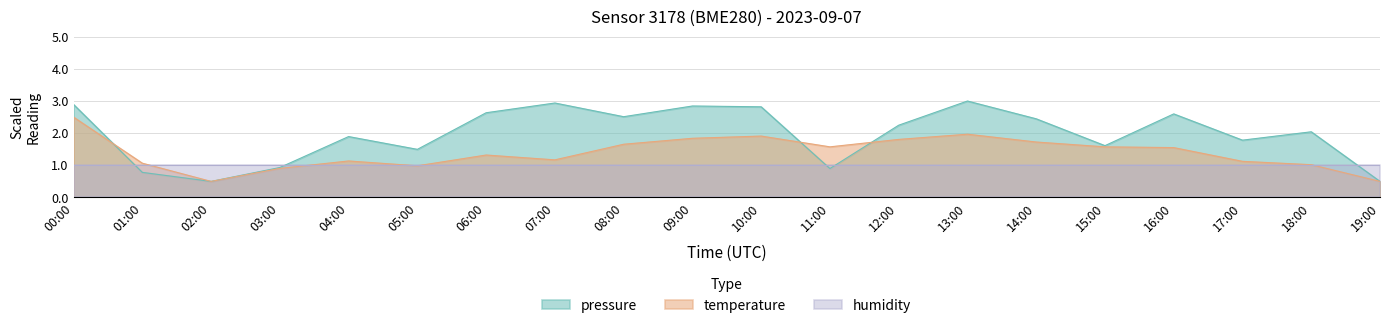

What are all the series names shown in the legend?

pressure, temperature, humidity